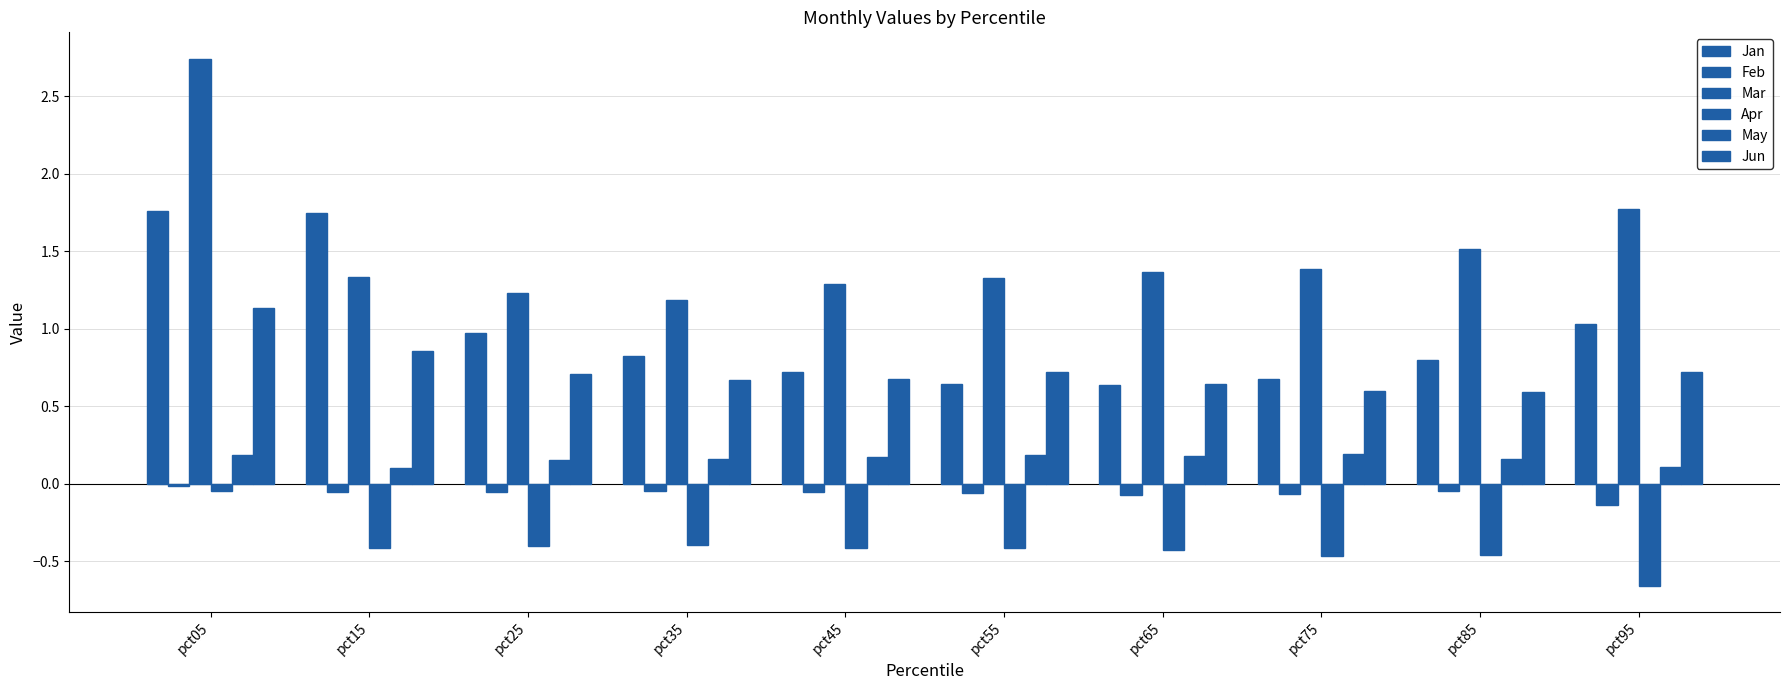

At pct95, list the series in order from smallest to largest.

Apr, Feb, May, Jun, Jan, Mar